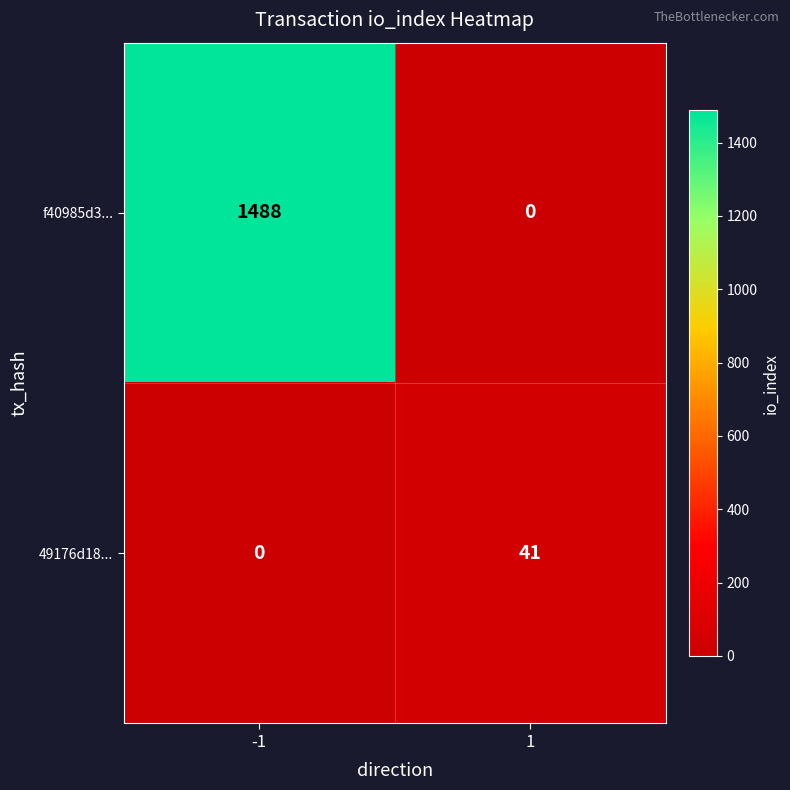

Reading left to right, transcribe all the data shown in this chart.

f40985d3...: 1488	0
49176d18...: 0	41